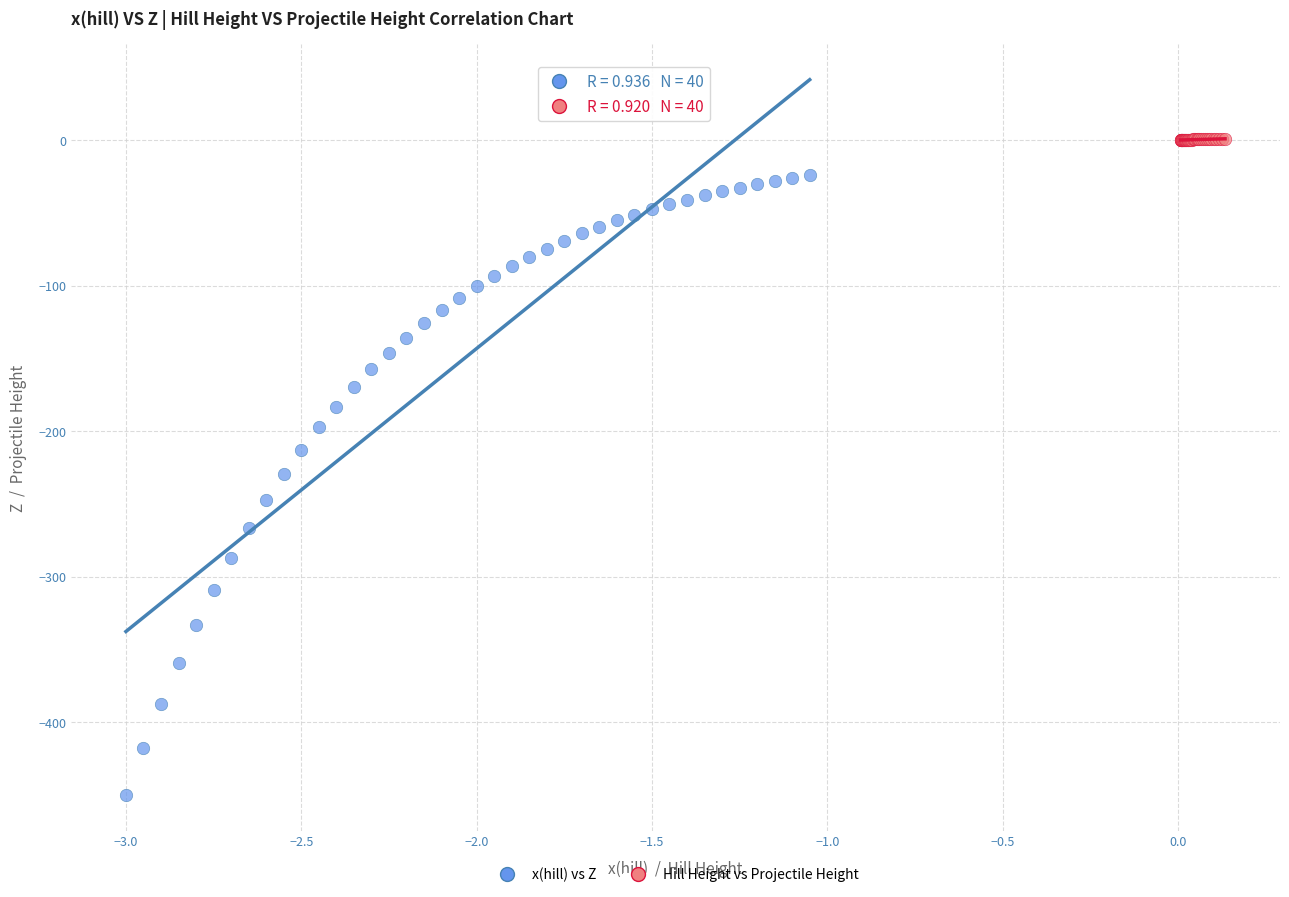

Which series reaches the maximum Y coordinate?

Hill Height vs Projectile Height